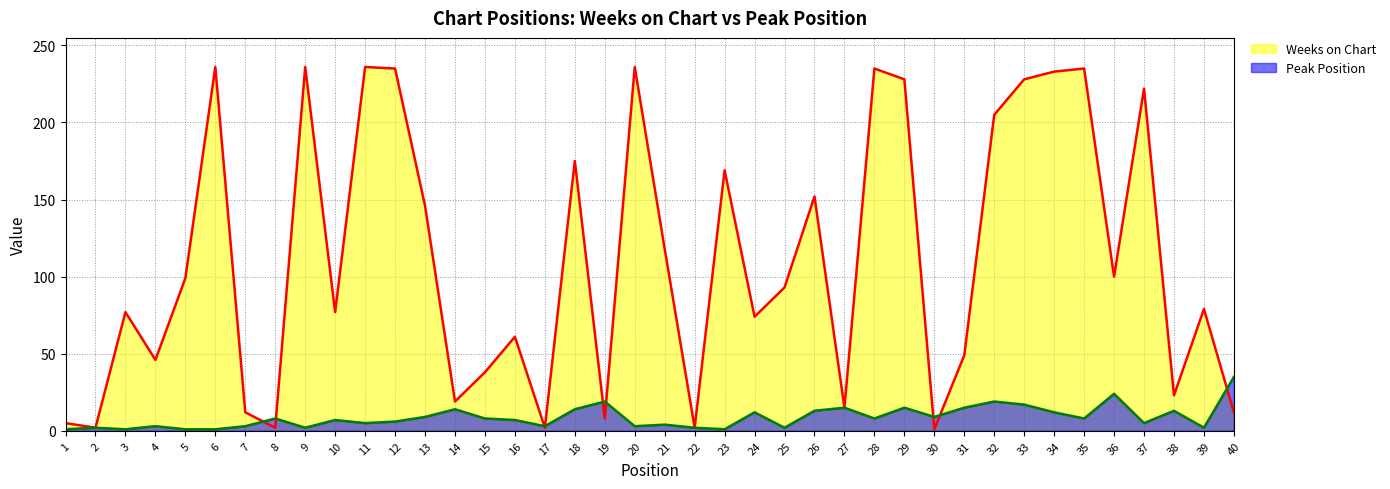

At which label is Weeks on Chart closest to 118?

21